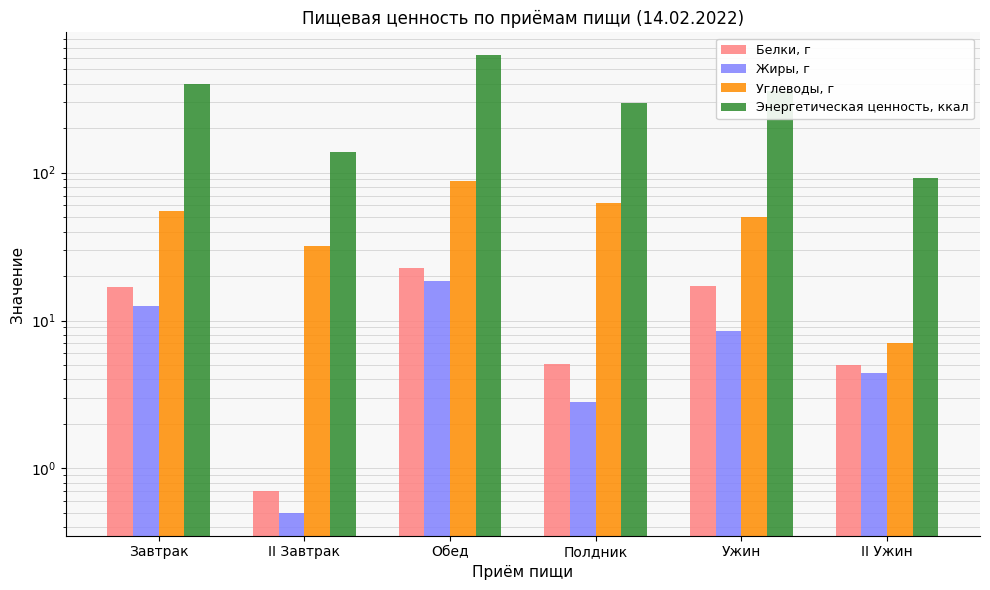

Which series has the largest range (max minus min)?

Энергетическая ценность, ккал